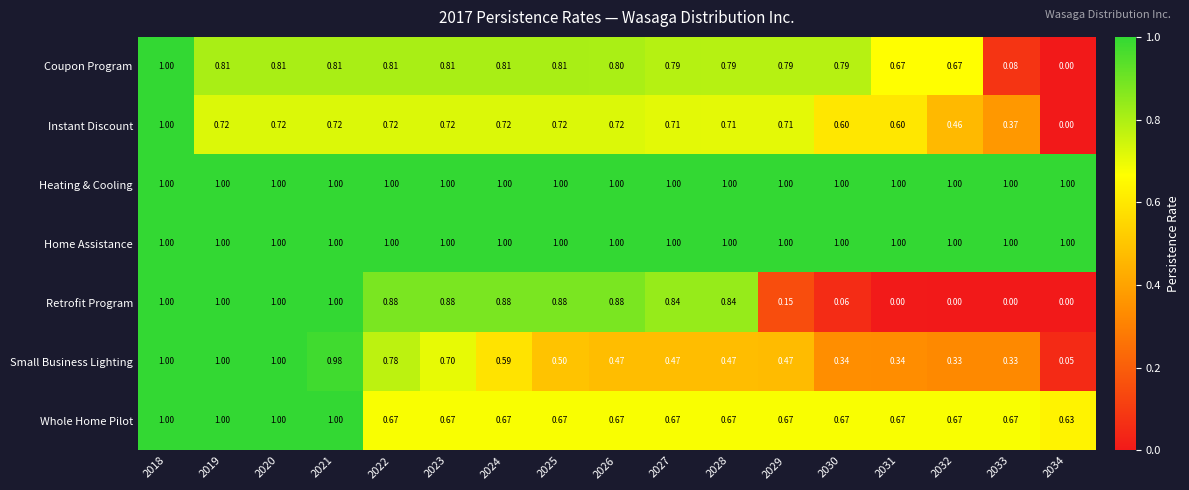

Which series changed the most between 2026 and 2029?

Retrofit Program